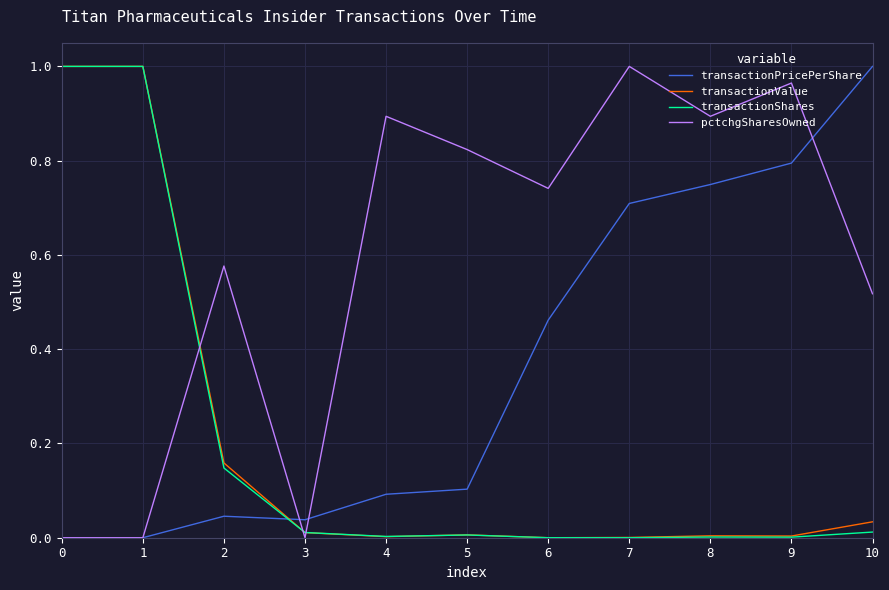

Which series ends up on top after the final intersection of transactionShares and pctchgSharesOwned?

pctchgSharesOwned